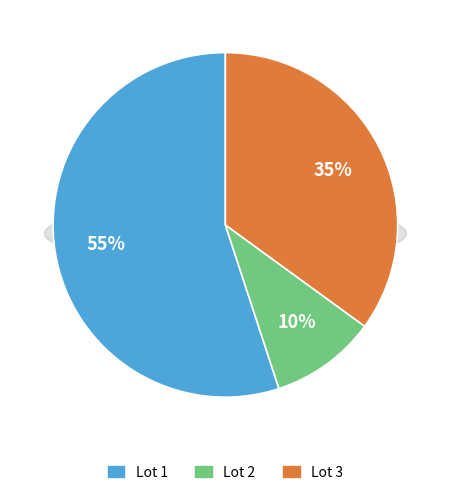

True or false: Lot 2 accounts for 10% of the total.

True